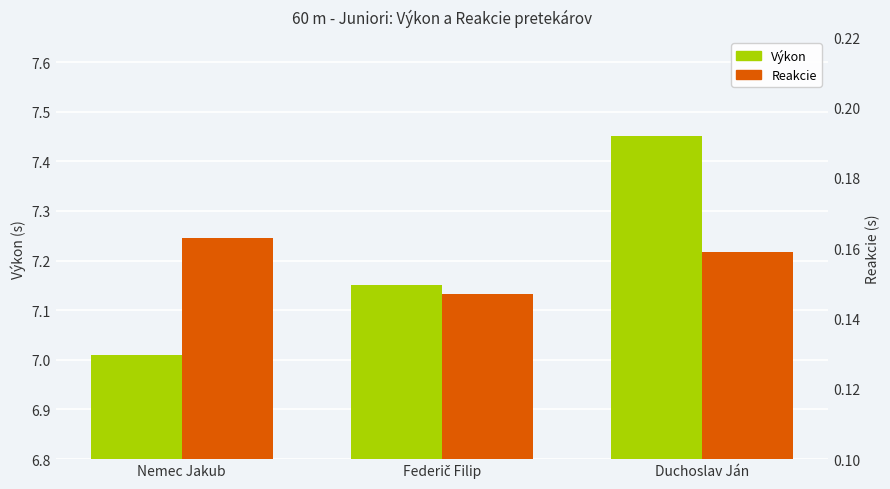

Reading right to left, extract all data points from this chart.

Výkon: 7.5	7.2	7.0
Reakcie: 0.2	0.1	0.2